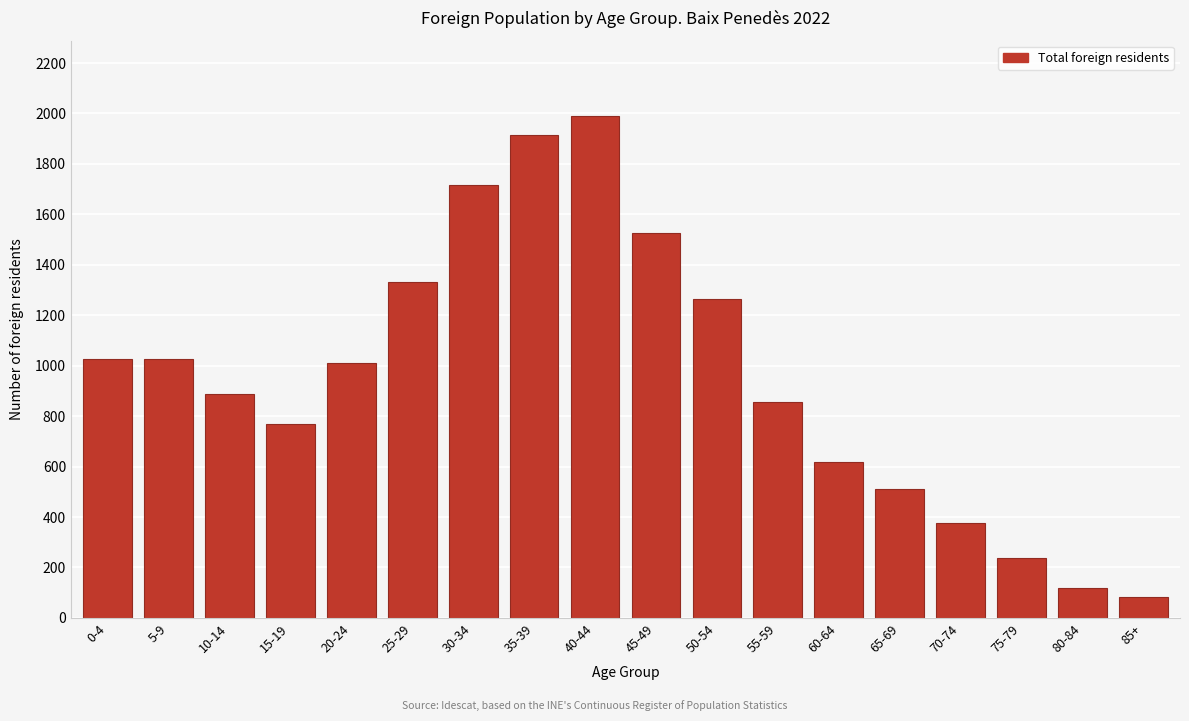

What is the value of the 2nd bar from the left?

1027